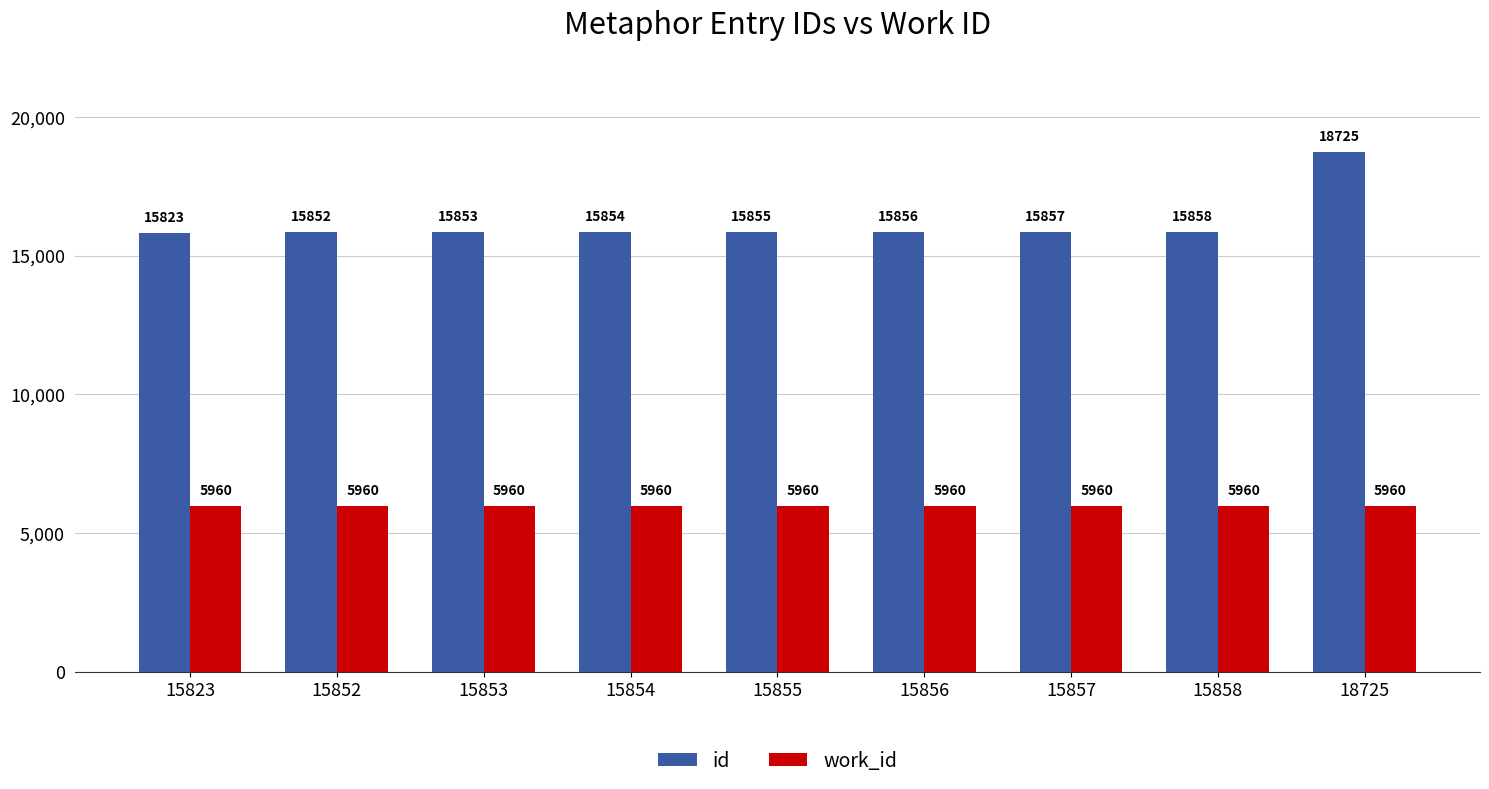

Reading left to right, extract all data points from this chart.

id: 15823	15852	15853	15854	15855	15856	15857	15858	18725
work_id: 5960	5960	5960	5960	5960	5960	5960	5960	5960